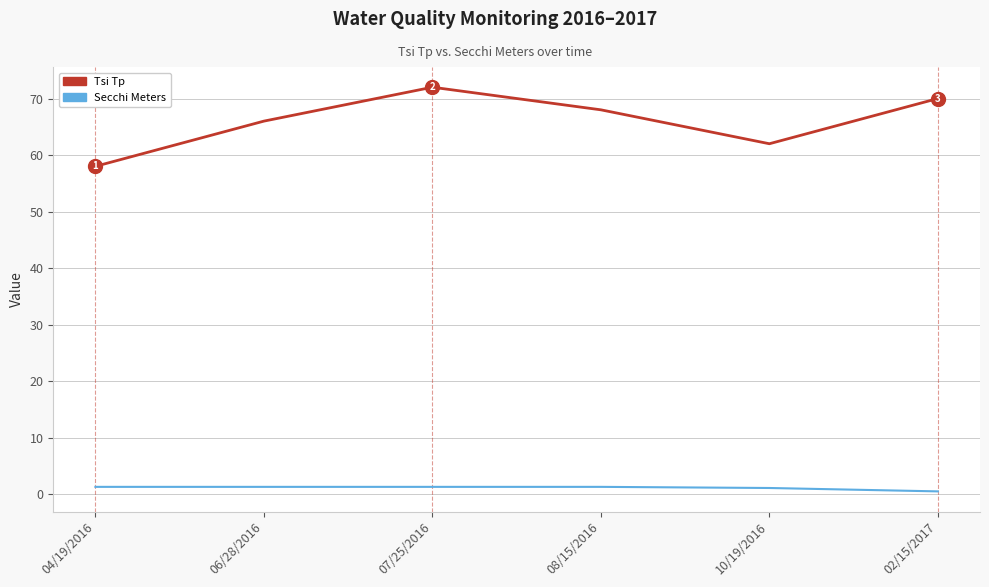

How many lines are shown in the chart?

2